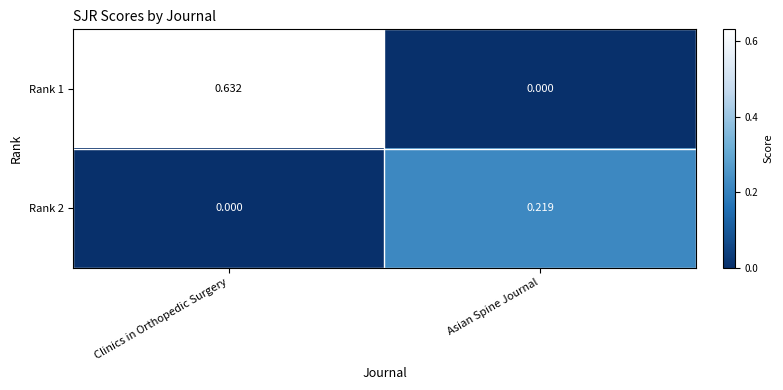

At Asian Spine Journal, list the series in order from largest to smallest.

Rank 2, Rank 1